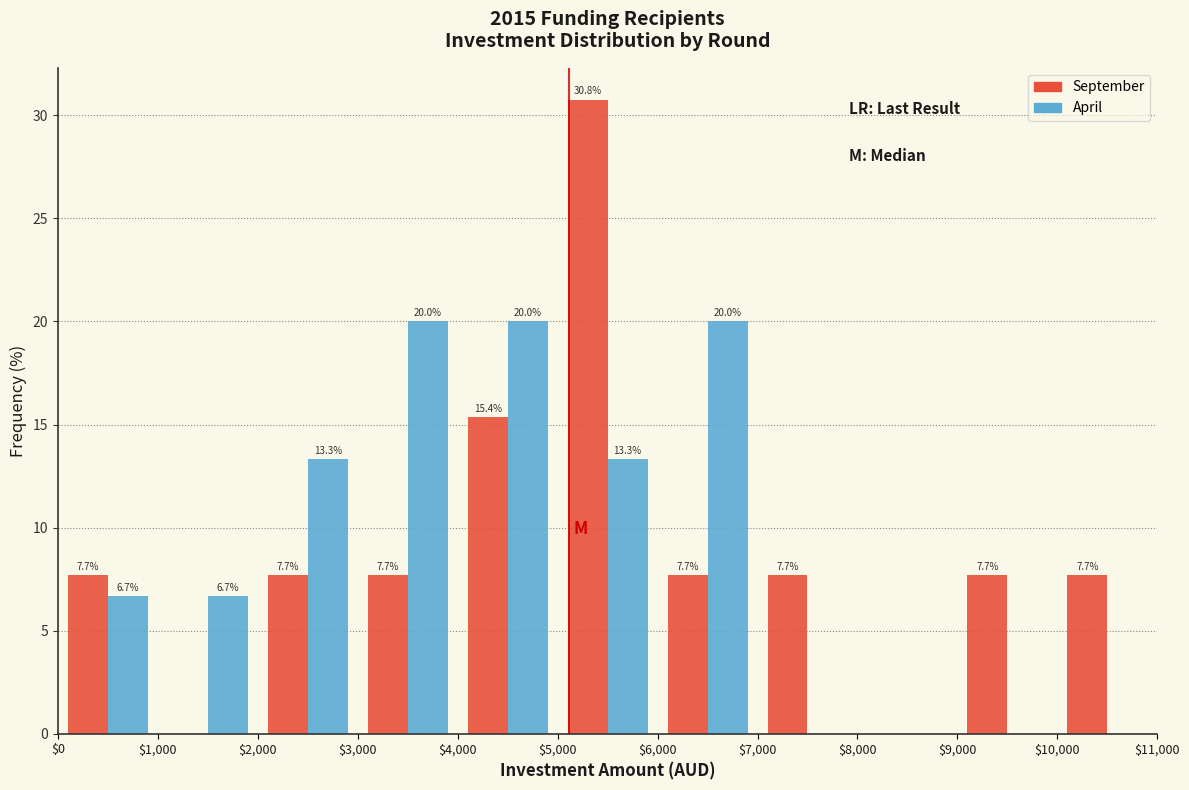

In the September series, which range on the x-axis has the tallest bar?

$5,000 to $6,000